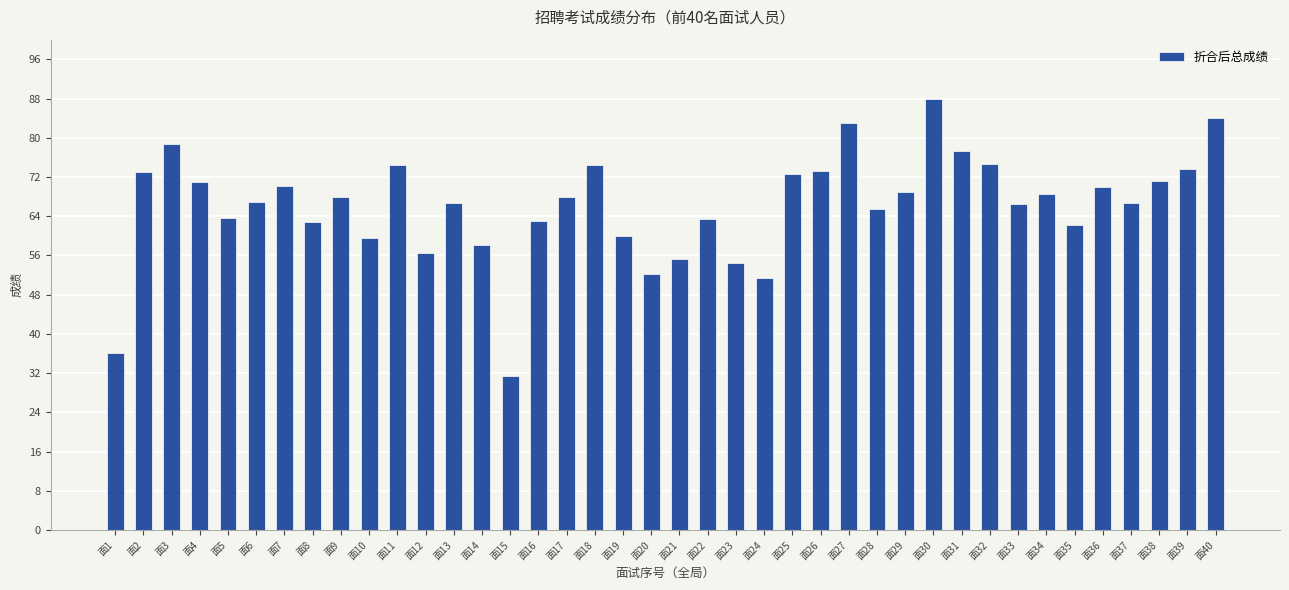

Is it true that the value at 面5 is 95.2?

False